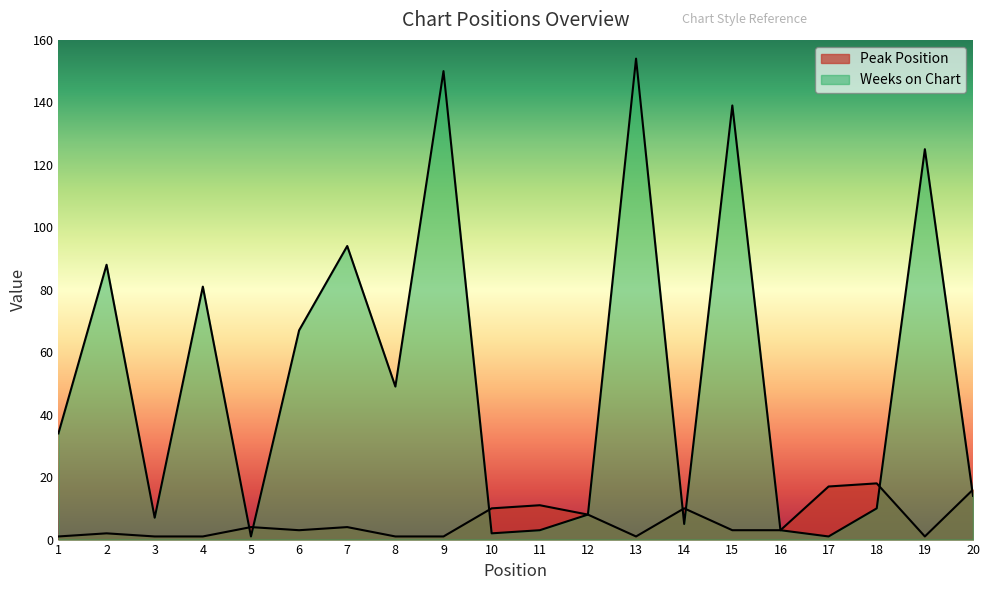

Reading left to right, extract all data points from this chart.

Peak Position: 1	2	1	1	4	3	4	1	1	10	11	8	1	10	3	3	17	18	1	16
Weeks on Chart: 34	88	7	81	1	67	94	49	150	2	3	8	154	5	139	3	1	10	125	14